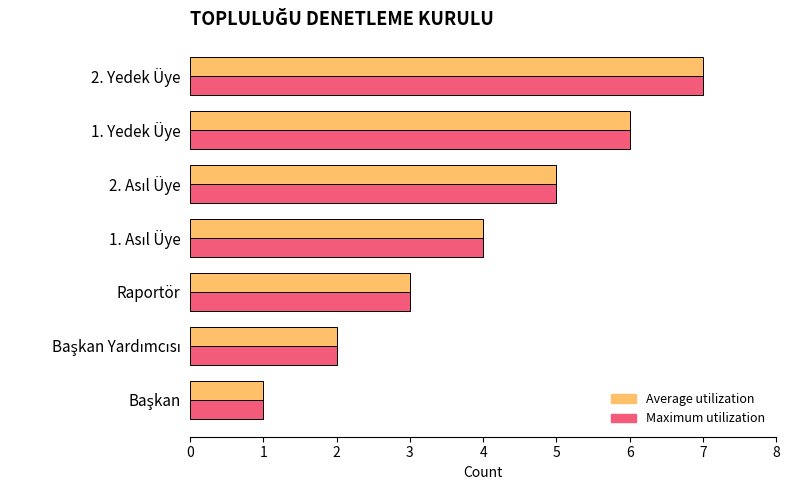

Which category has the highest value in the Maximum utilization series?

2. Yedek Üye